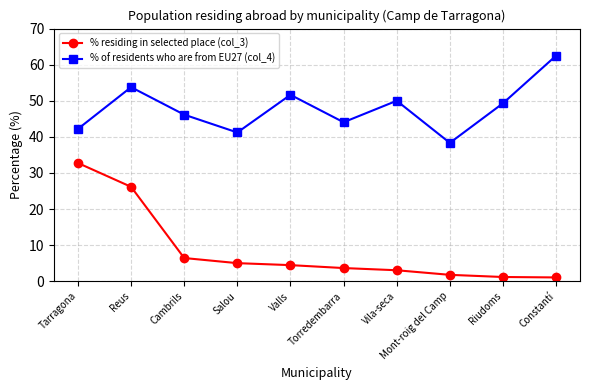

True or false: % of residents who are from EU27 (col_4) and % residing in selected place (col_3) cross at least once.

False